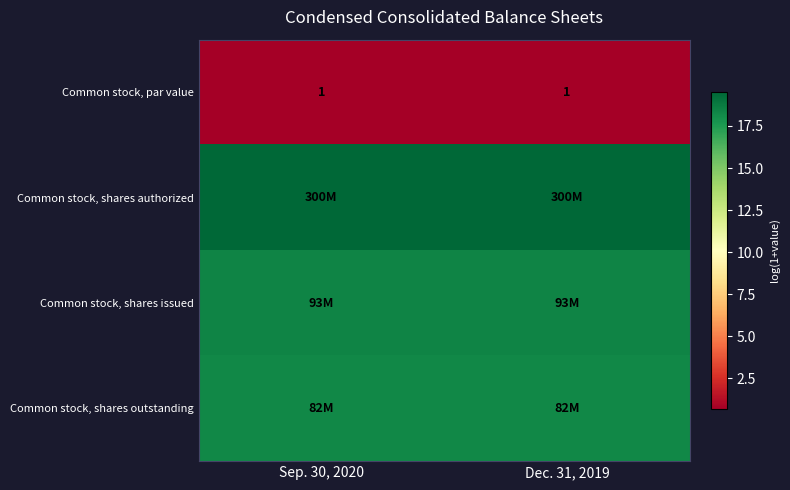

Between Dec. 31, 2019 and Sep. 30, 2020, which is larger?

Dec. 31, 2019